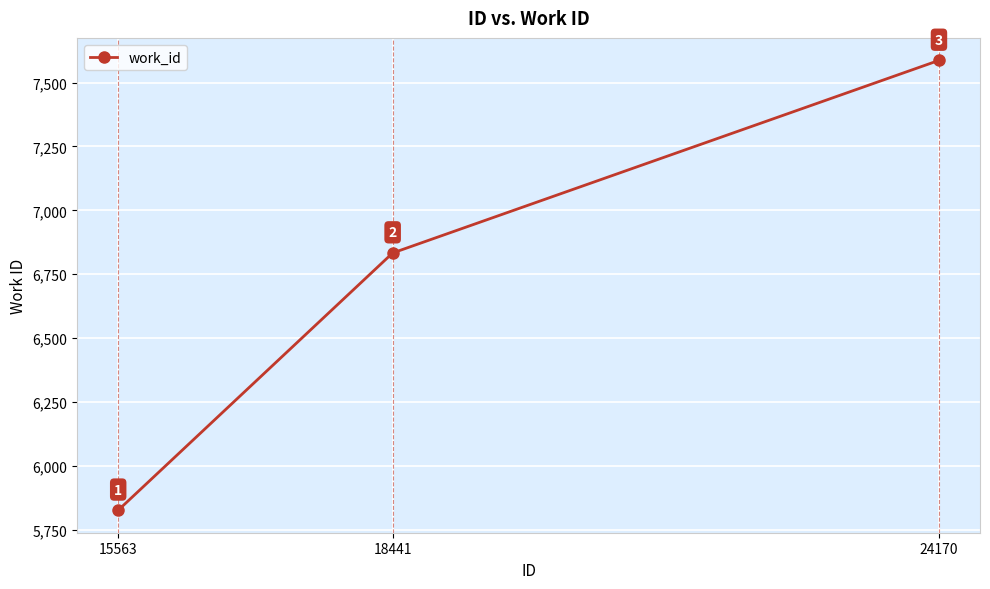

Reading right to left, what are all the values shown in this chart?

7587	6833	5826